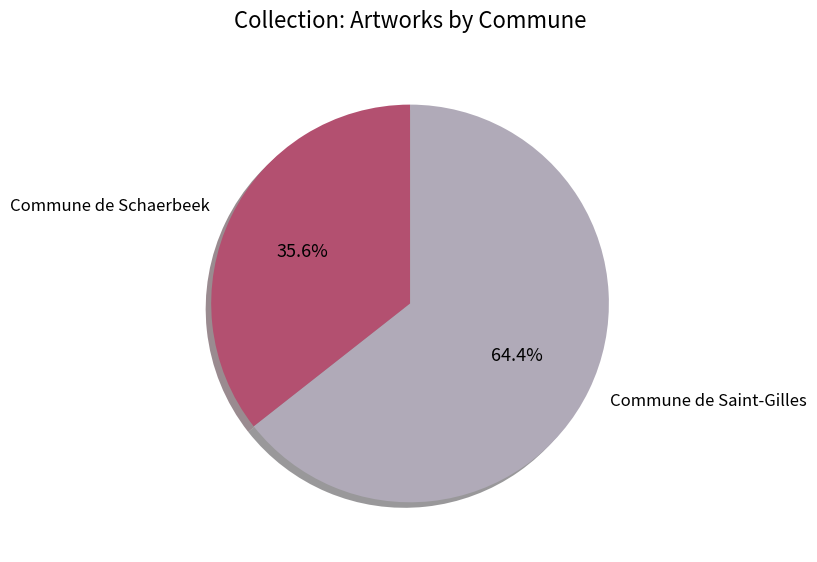

Combined, do Commune de Schaerbeek and Commune de Saint-Gilles account for over 50%?

Yes